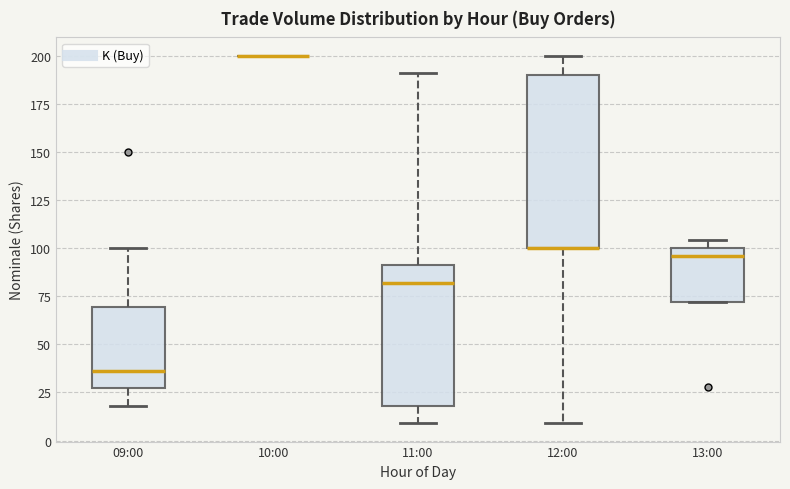

Comparing the boxes themselves (not the whiskers), which one is the tallest?

12:00